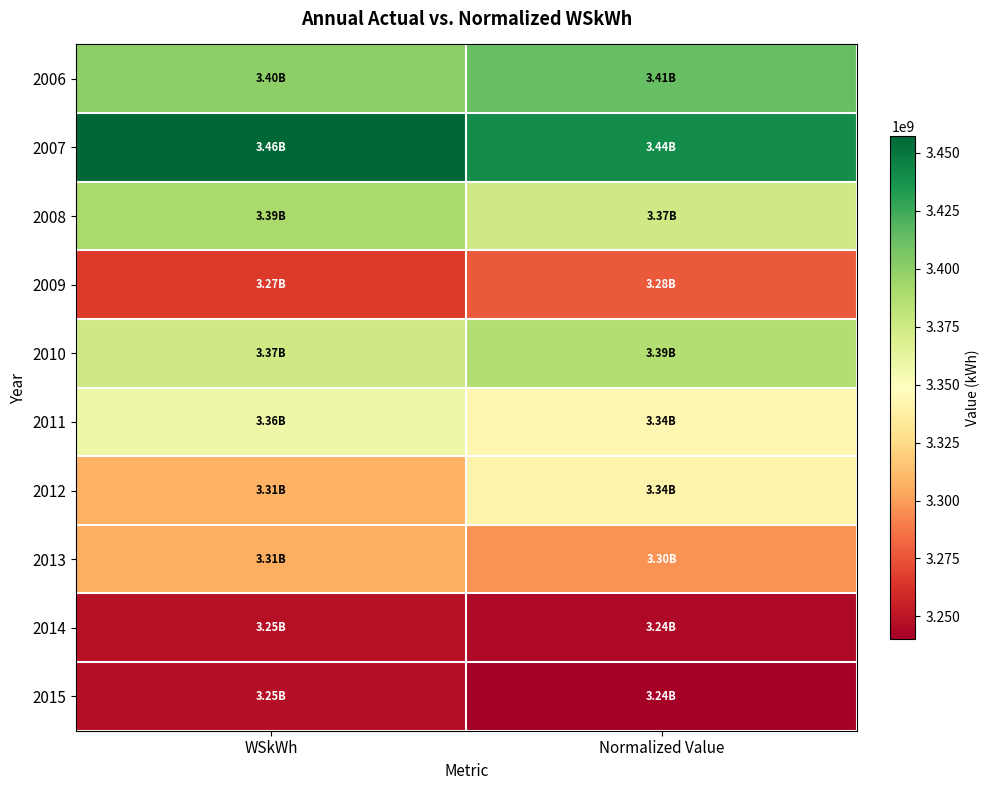

Reading left to right, transcribe all the data shown in this chart.

2006: WSkWh=3400452525.6	Normalized Value=3412657285.7
2007: WSkWh=3457316676.7	Normalized Value=3439522286.7
2008: WSkWh=3390352068.7	Normalized Value=3374339384.4
2009: WSkWh=3265909313.6	Normalized Value=3277065678.6
2010: WSkWh=3374790333.7	Normalized Value=3386793783.3
2011: WSkWh=3358540971.4	Normalized Value=3343370724.2
2012: WSkWh=3307326672.8	Normalized Value=3340872292.0
2013: WSkWh=3305662923.4	Normalized Value=3296317360.7
2014: WSkWh=3248077231.5	Normalized Value=3244458120.0
2015: WSkWh=3247096762.9	Normalized Value=3240128564.8